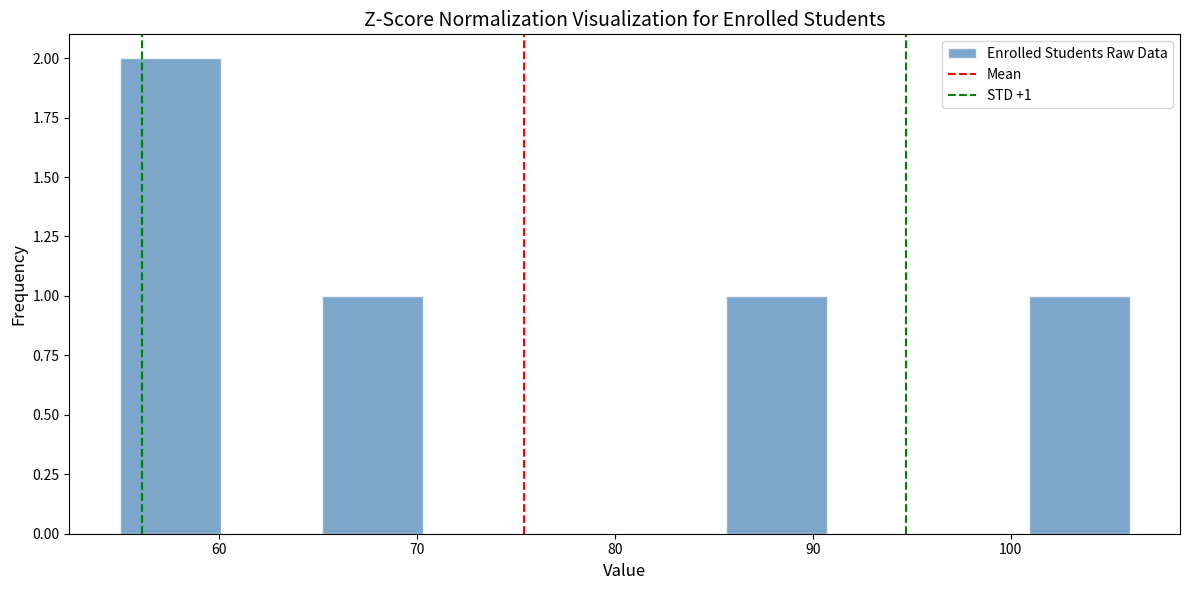

Which range on the x-axis has the tallest bar?

55.0 to 60.1